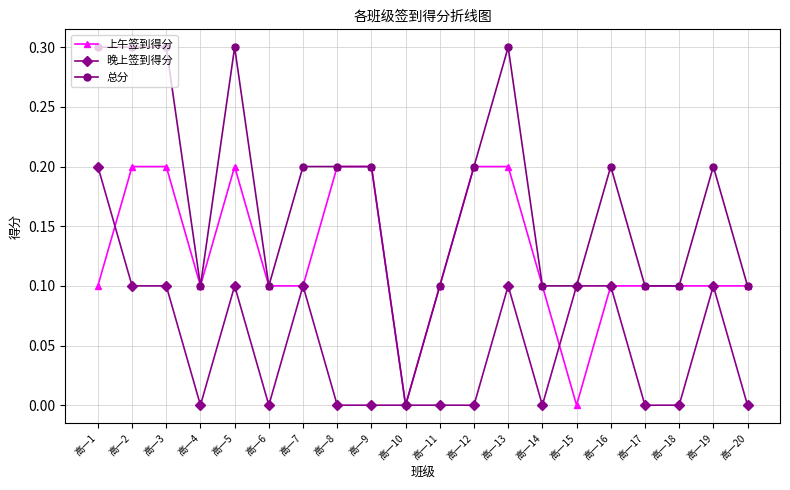

What is the maximum value shown in the chart?

0.3